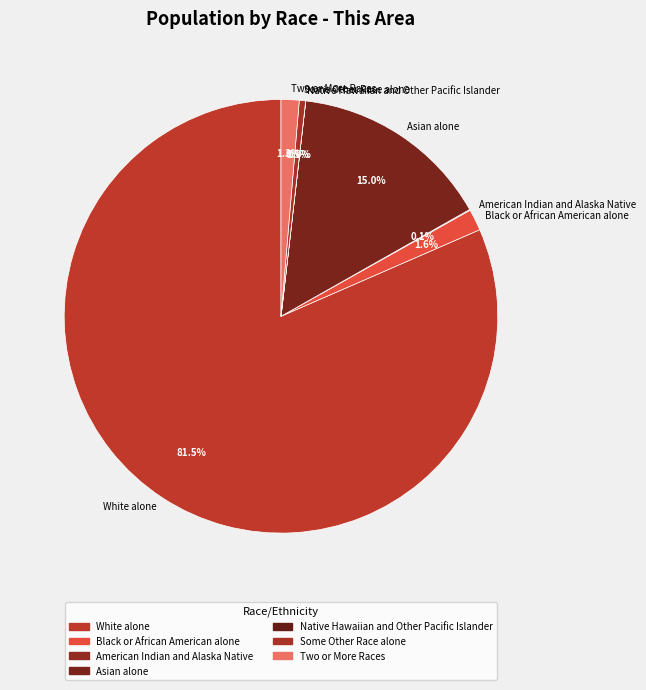

Is there a majority slice in this chart?

Yes